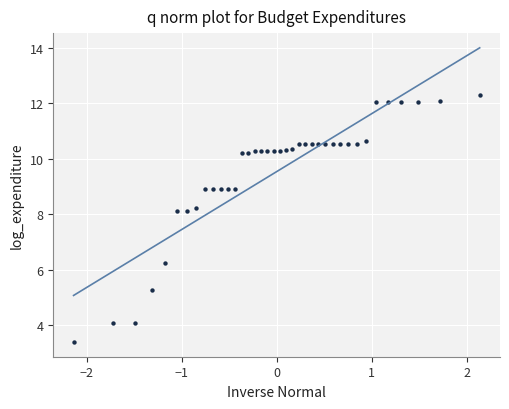

What Y value in the scatter plot is closest to 7?

6.2